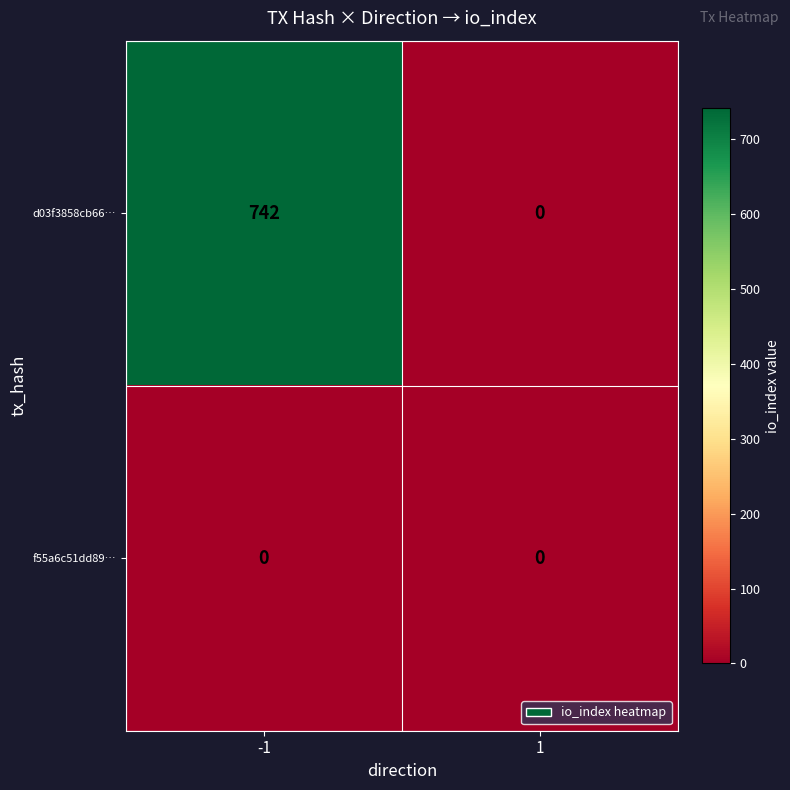

What is the spread (max minus min) of values at -1?

742